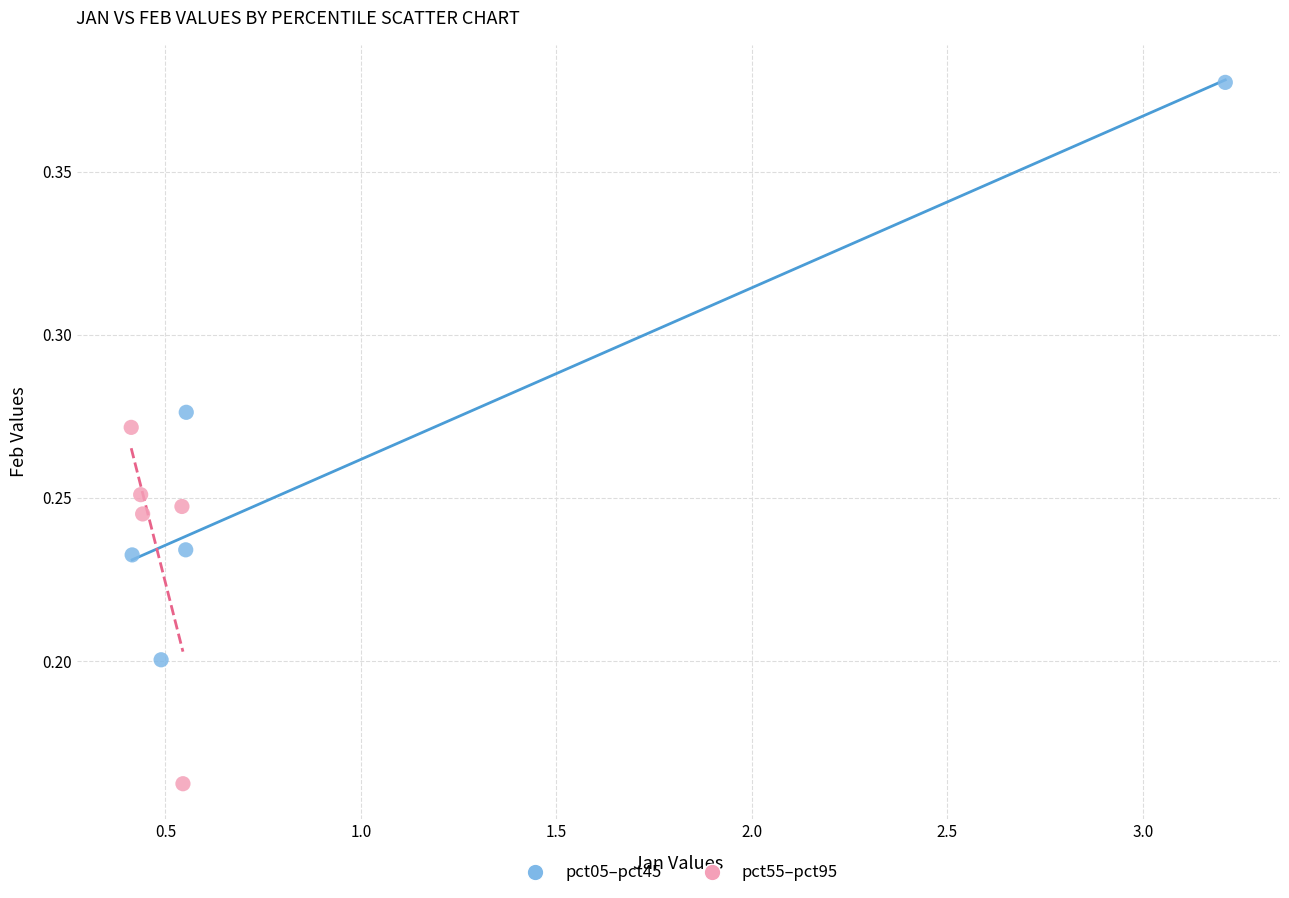

Which series has the widest spread of Y values?

pct05–pct45